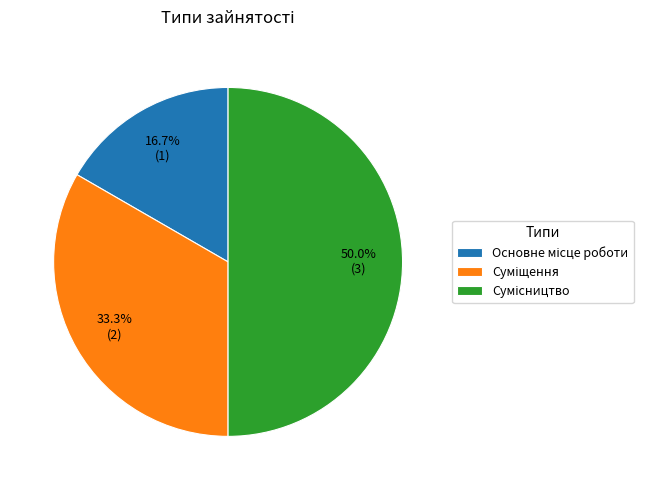

True or false: Основне місце роботи accounts for 17% of the total.

True